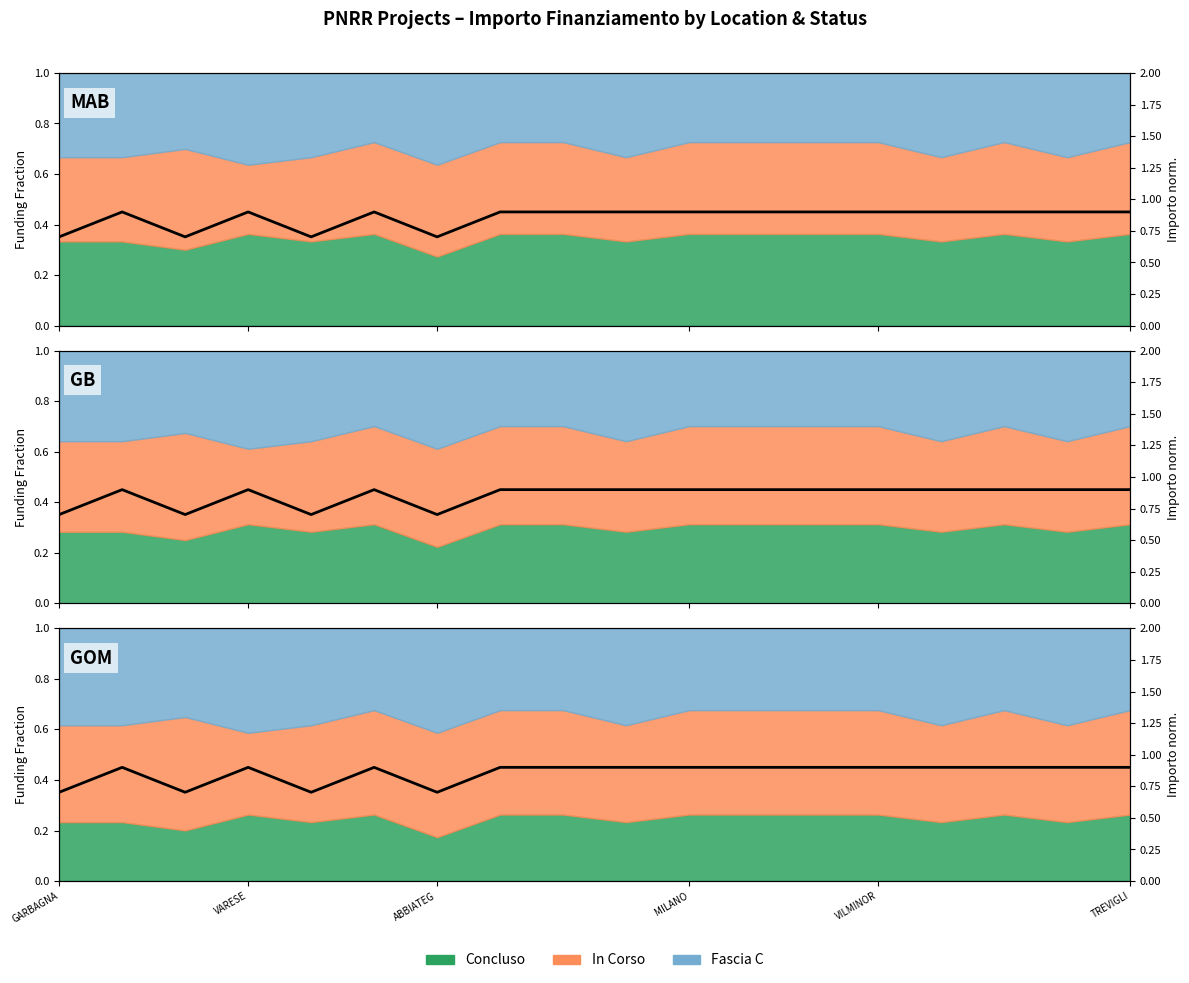

Does the chart display data point markers on the line(s)?

No